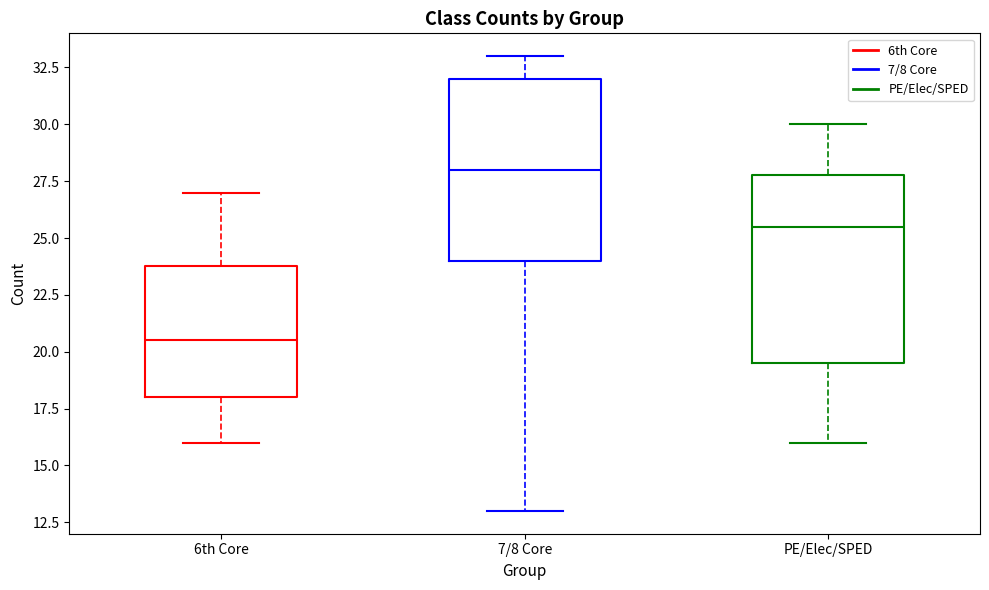

Which box has the lowest median line?

6th Core